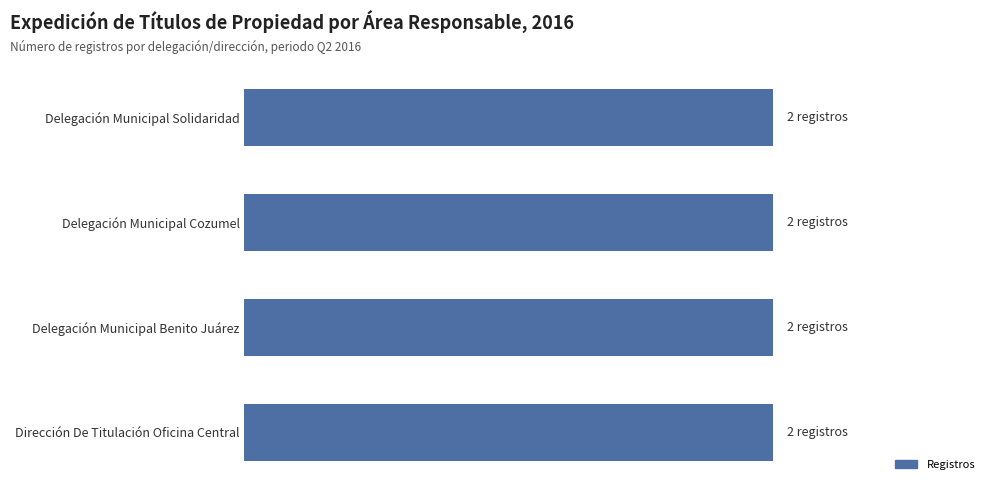

True or false: the data shows 1 at DELEGACIÓN MUNICIPAL BENITO JUÁREZ.

False